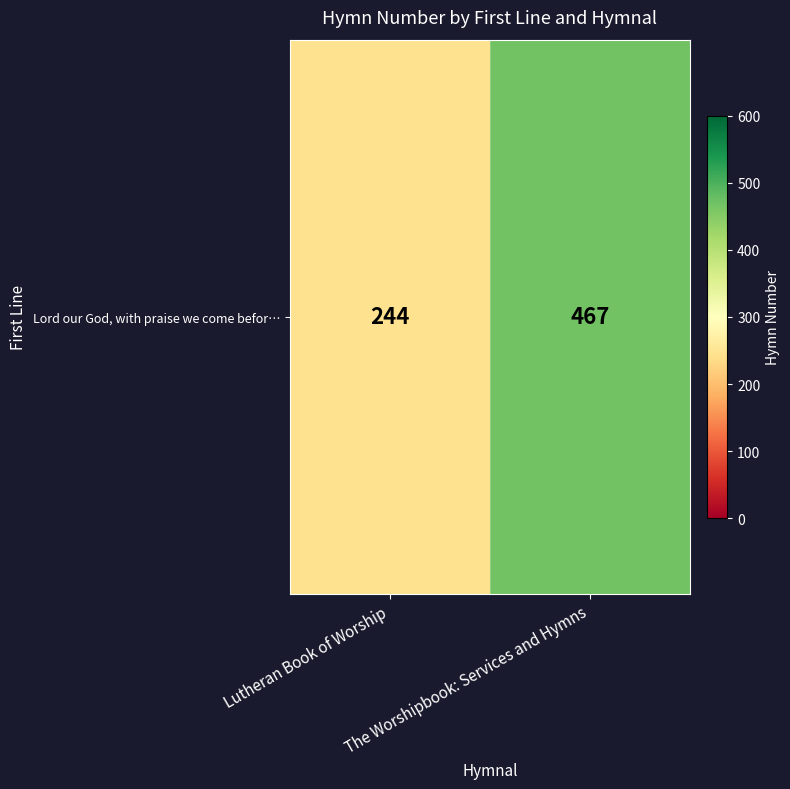

What is the greatest value displayed?

467